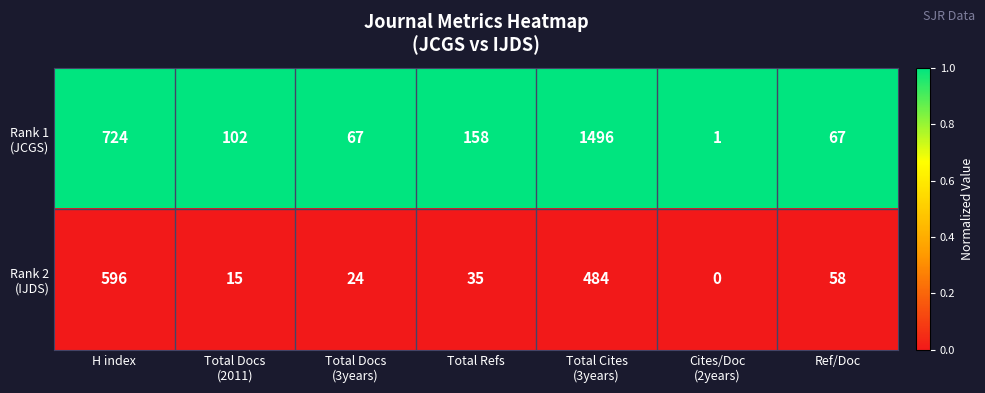

What is the maximum value shown in the chart?

1496